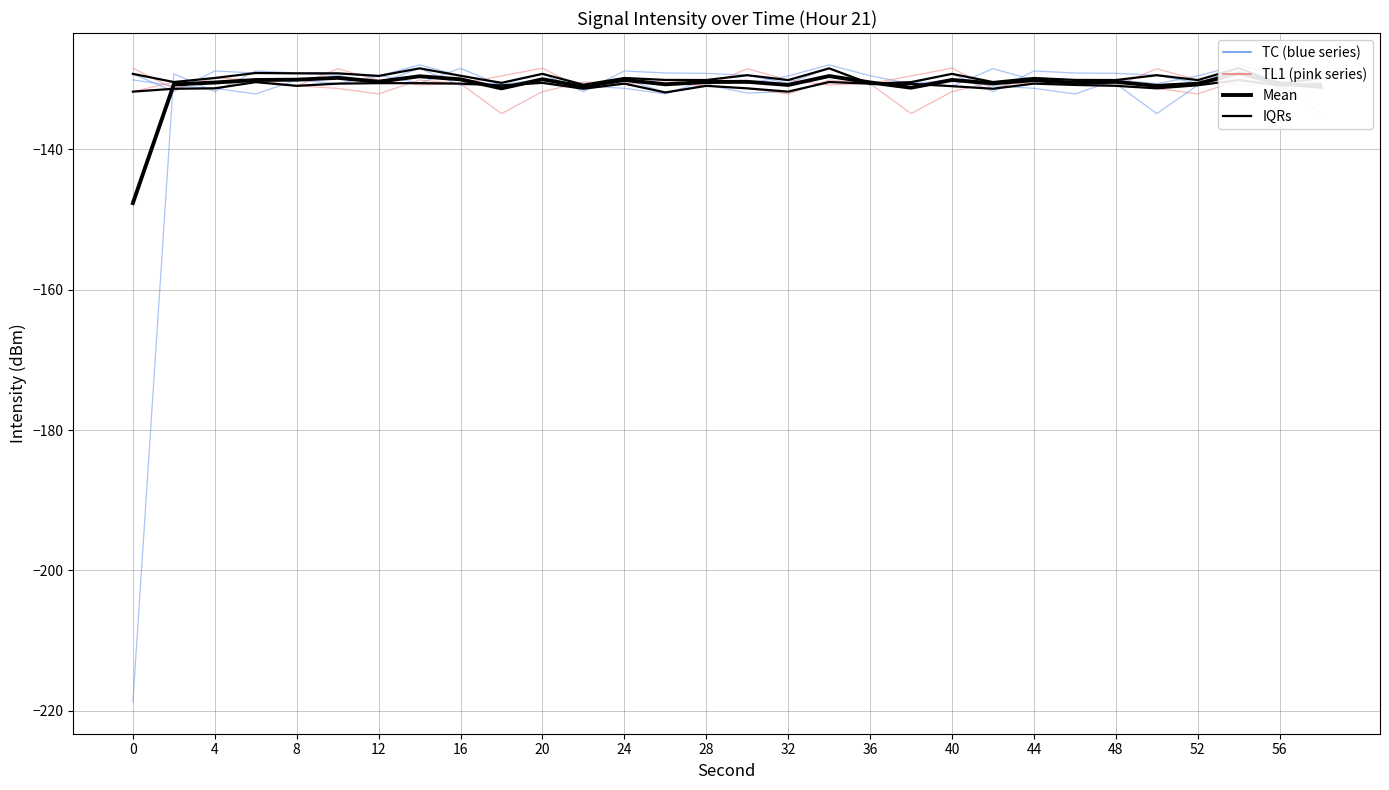

At which label does intensity_sample1 first exceed -130?

2